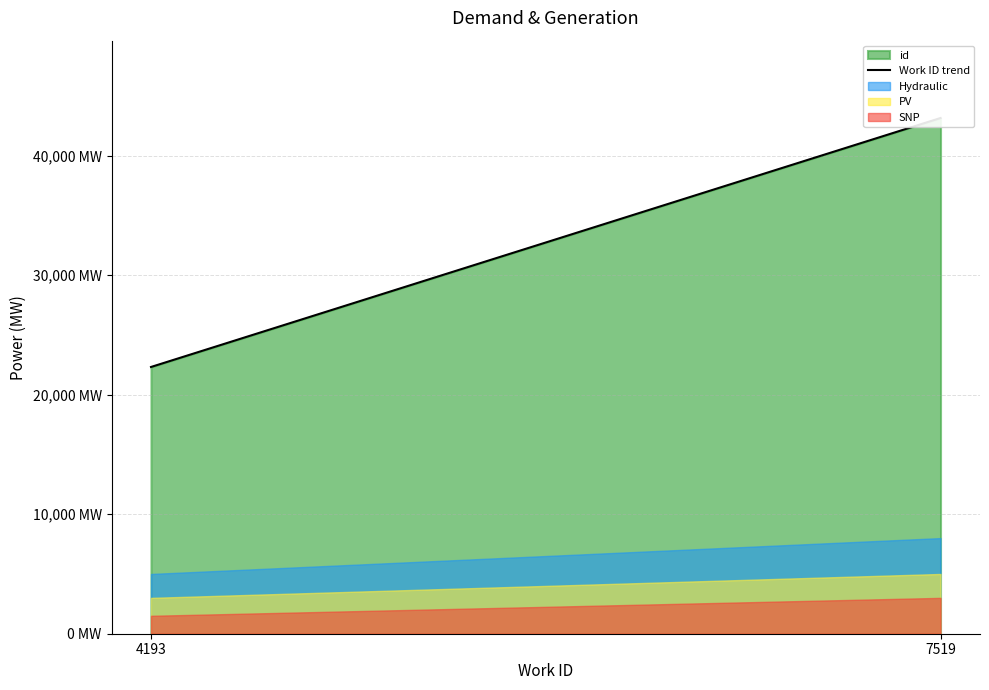

Which has a higher value, 7519 or 4193?

7519